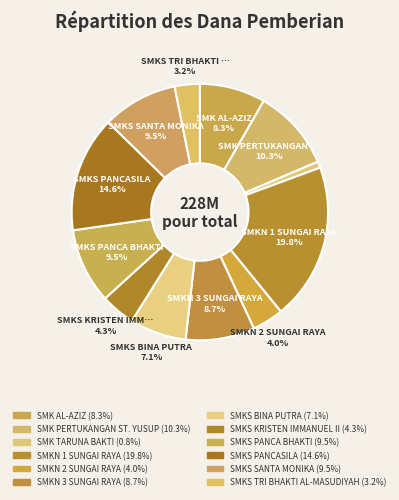

Count the number of slices in the pie.

12